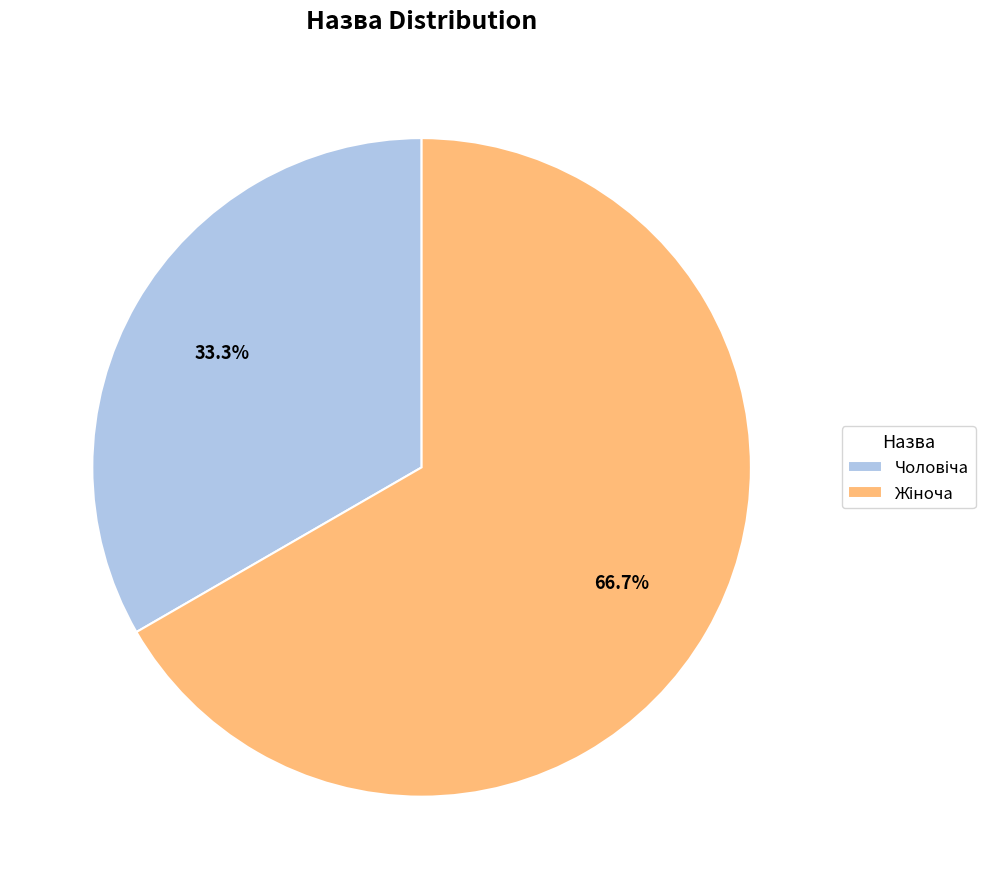

Is there a majority slice in this chart?

Yes